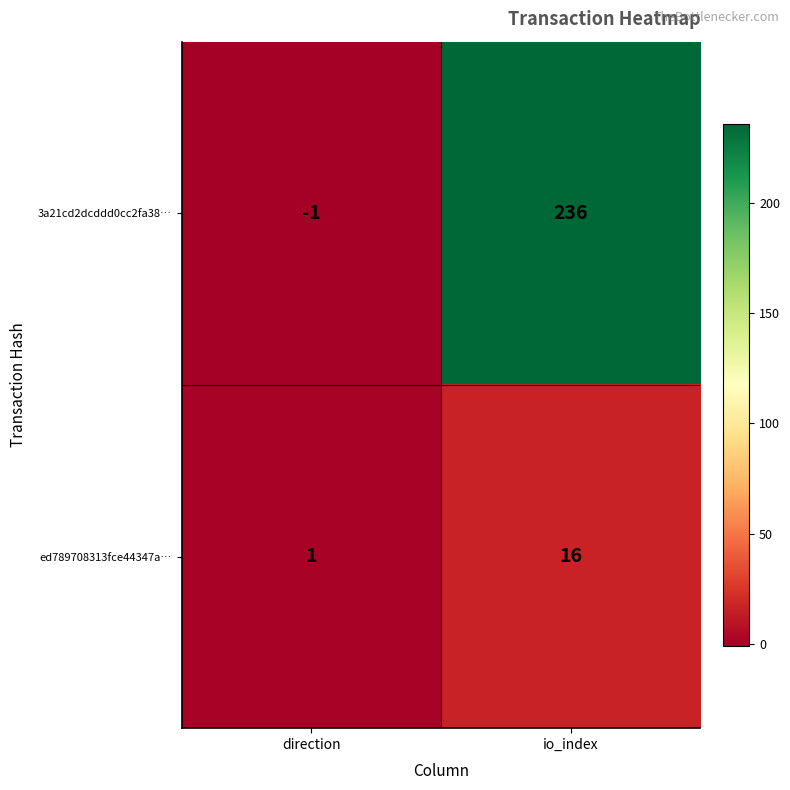

At direction, list the series in order from largest to smallest.

ed789708313fce44347a…, 3a21cd2dcddd0cc2fa38…